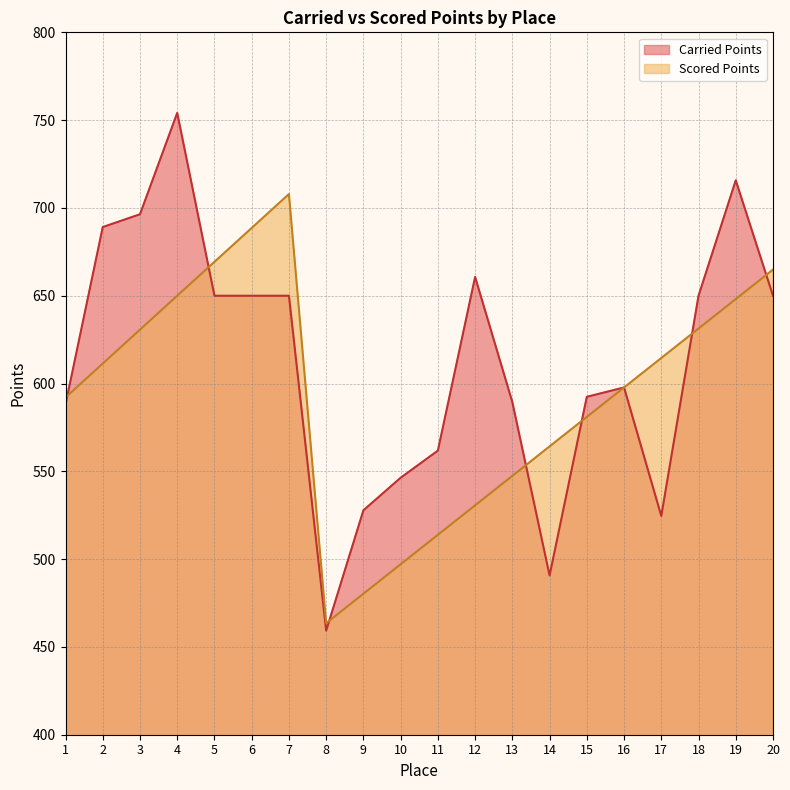

At which category does Carried Points reach its first local peak?

4